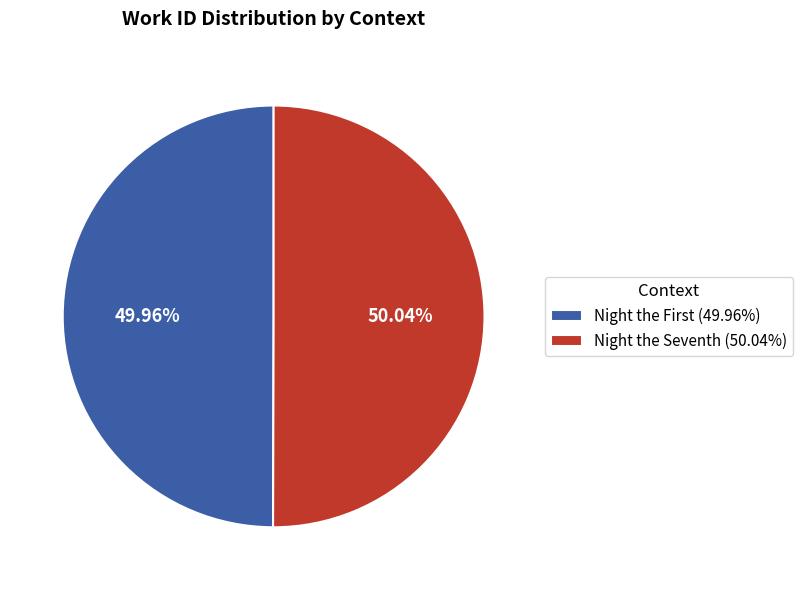

Count the number of slices in the pie.

2